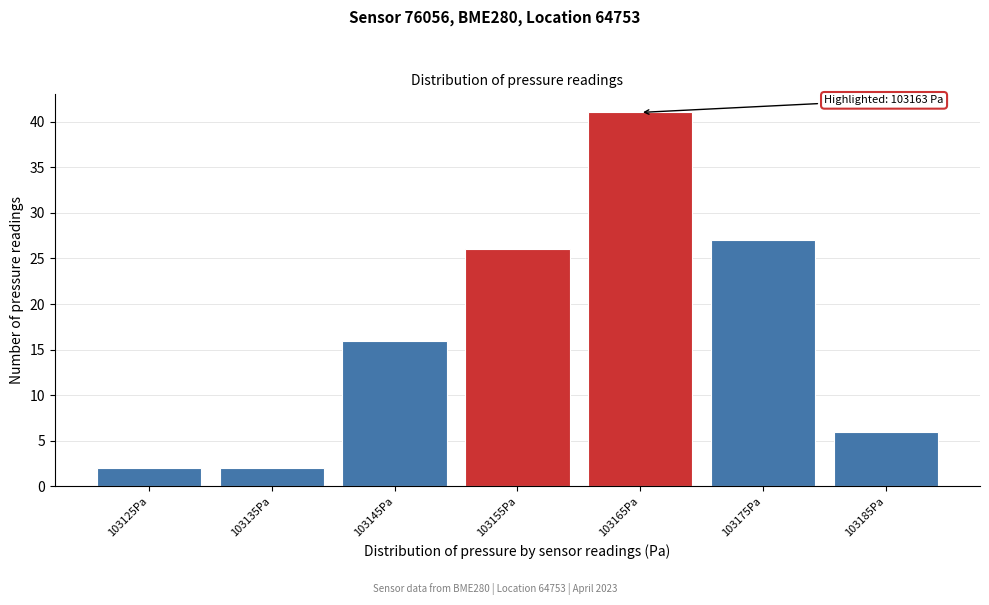

Reading left to right, extract all data points from this chart.

103125Pa=2	103135Pa=2	103145Pa=16	103155Pa=26	103165Pa=41	103175Pa=27	103185Pa=6